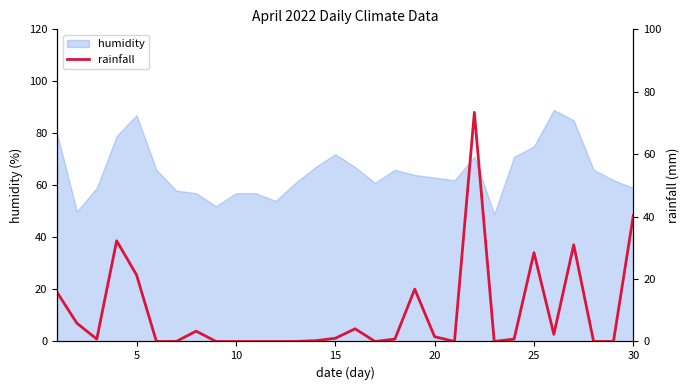

What is the maximum value for humidity?

89